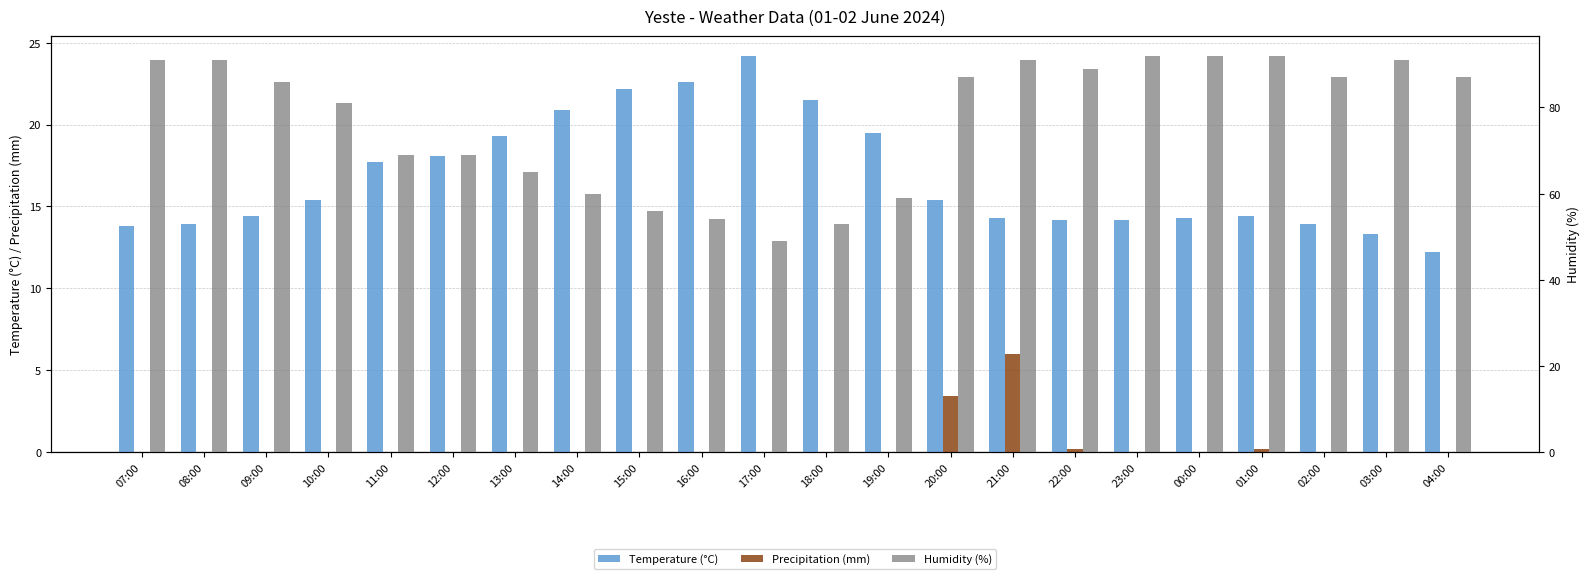

What is the average value of the Precipitation (mm) series?

0.4